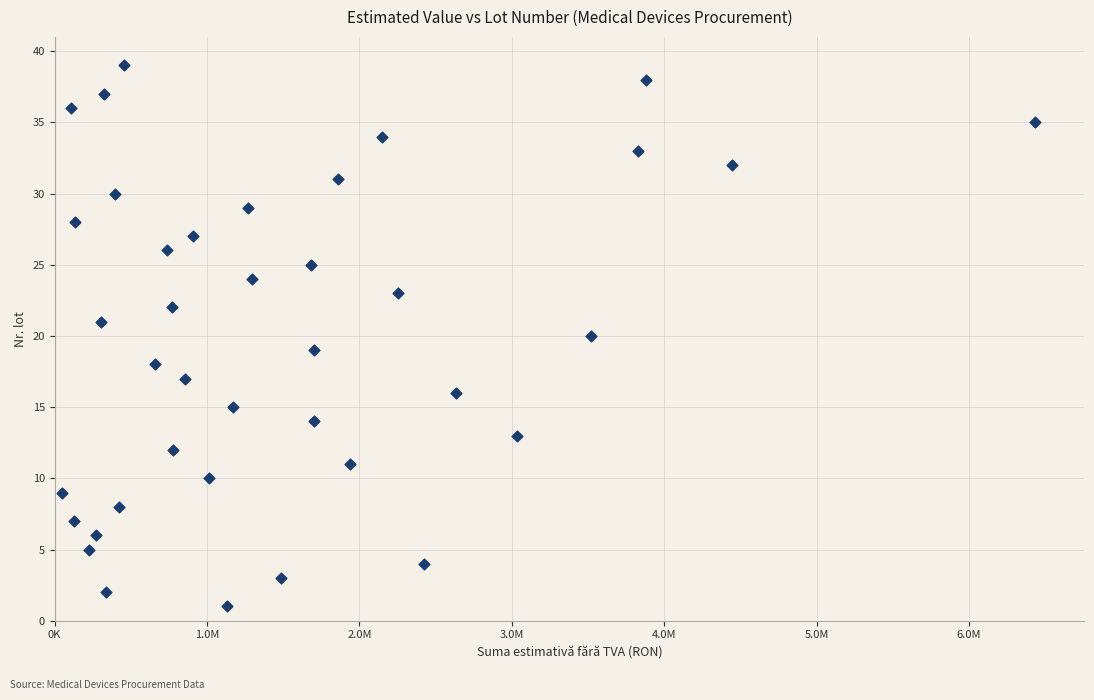

What is the range of Y values (max minus min)?

38